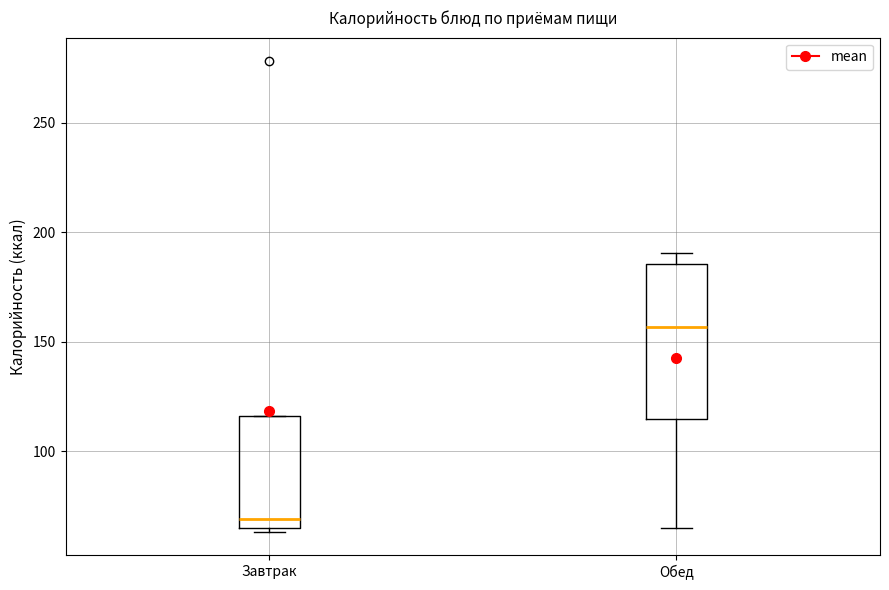

Where is the lower edge of the box for Завтрак on the y-axis? The values are not printed on the chart, so give them approximately, as read against the axis.

65